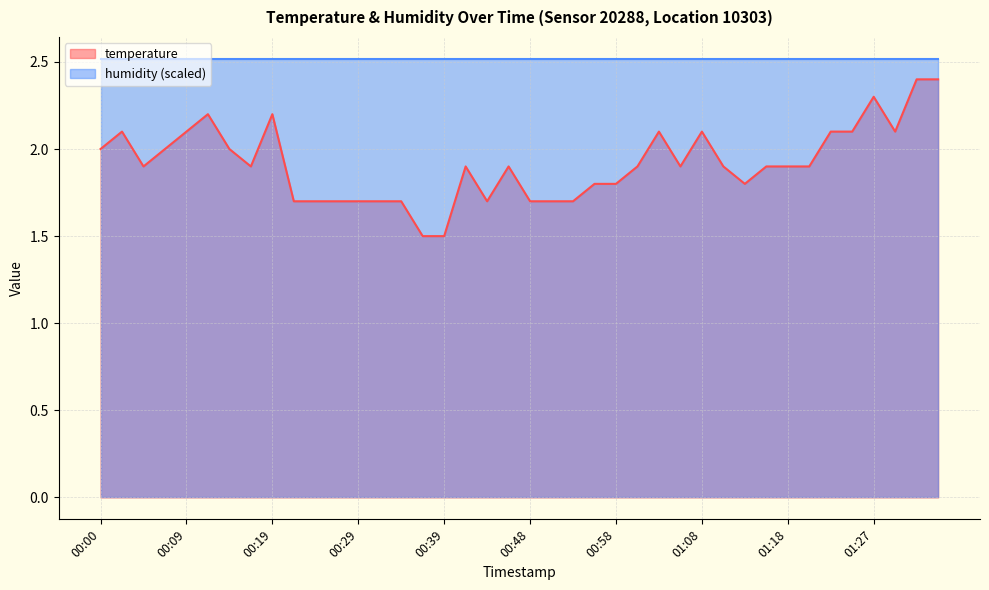

What is the ratio of the value at 01:01 to the value at 00:58?

1.1